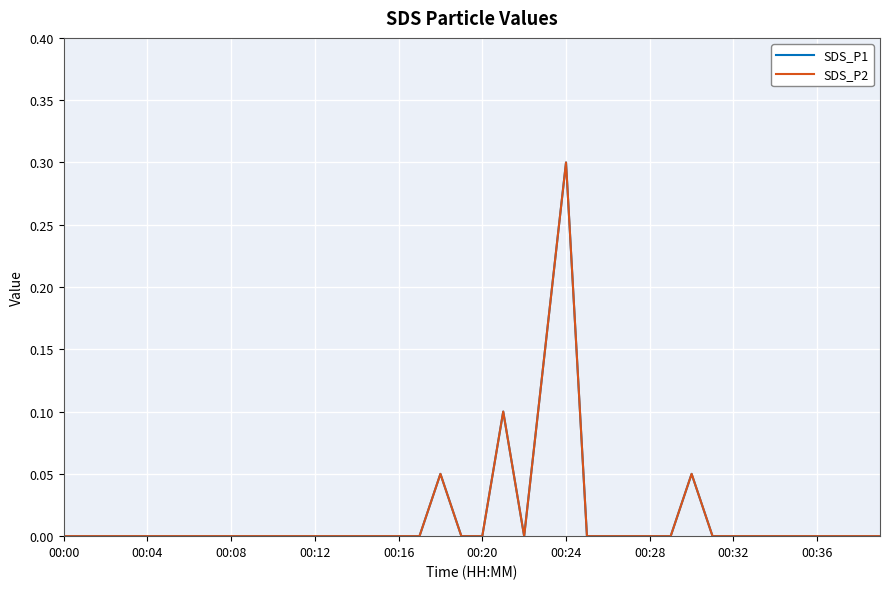

Does the chart have visible grid lines?

Yes